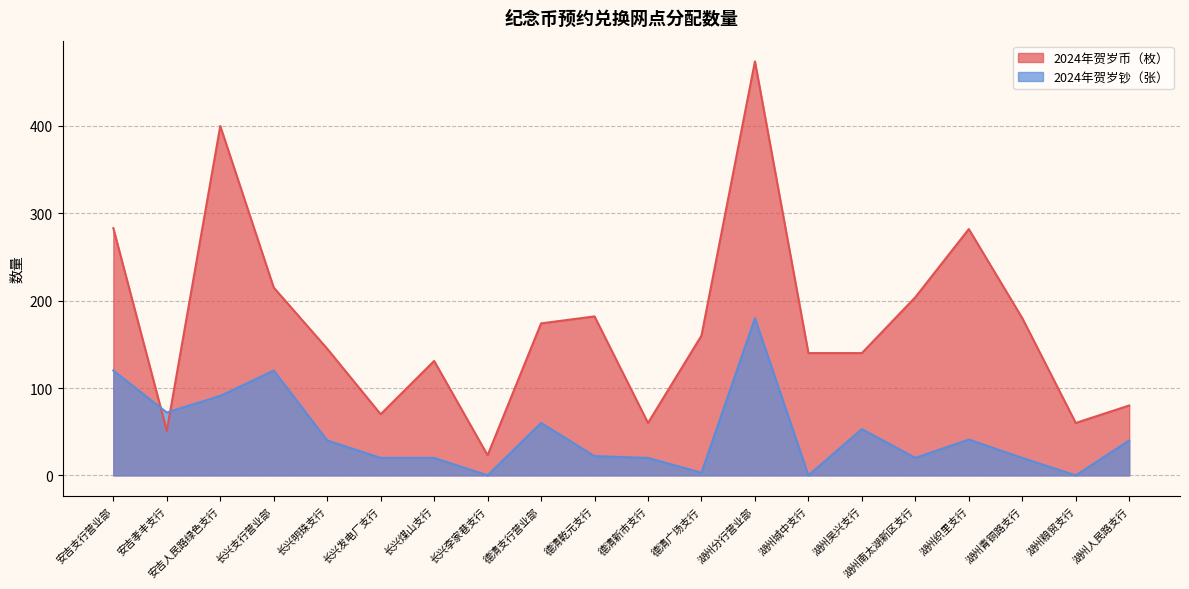

Is the value of 2024年贺岁币（枚） at 湖州青铜路支行 greater than the value of 2024年贺岁钞（张） at 安吉孝丰支行?

Yes